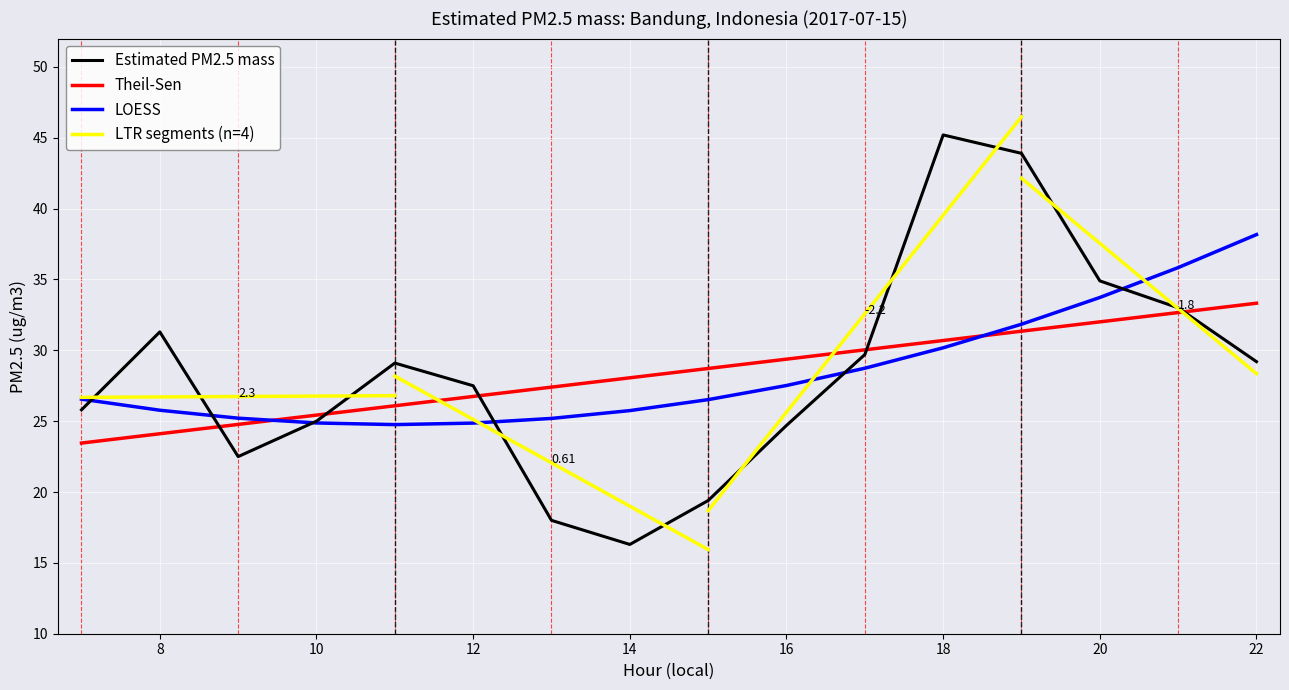

What is the sum of all values?

455.5